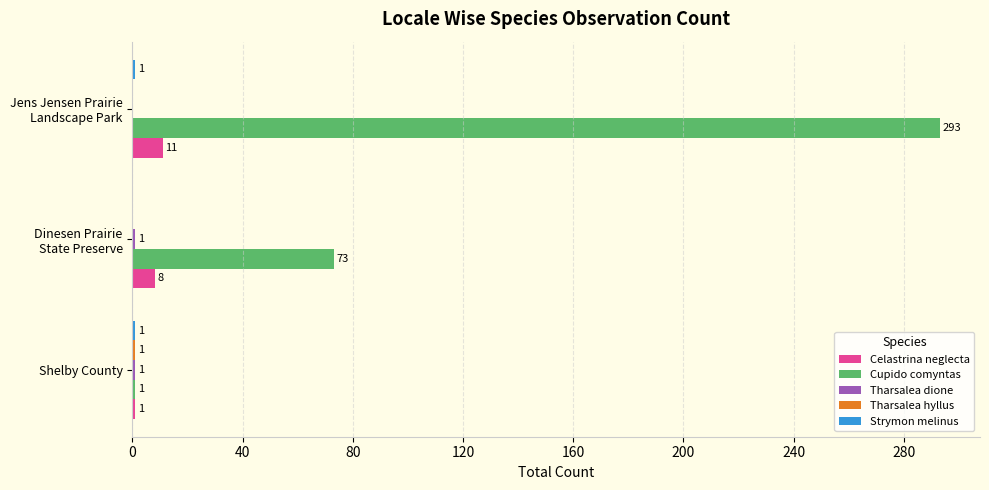

The Celastrina neglecta series shows 1 at Shelby County. True or false?

True